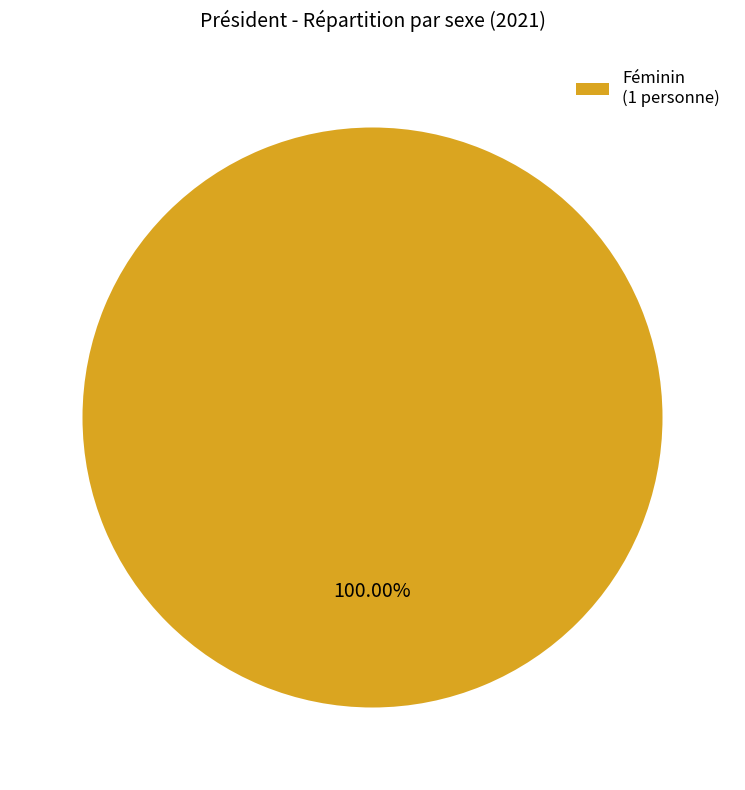

Is there a majority slice in this chart?

Yes